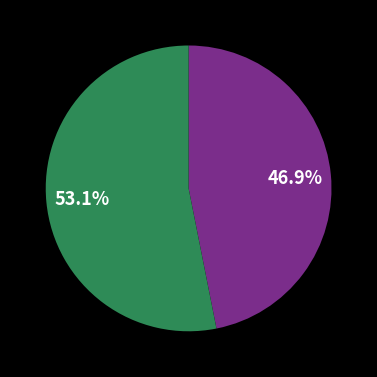

How many slices are in this pie chart?

2